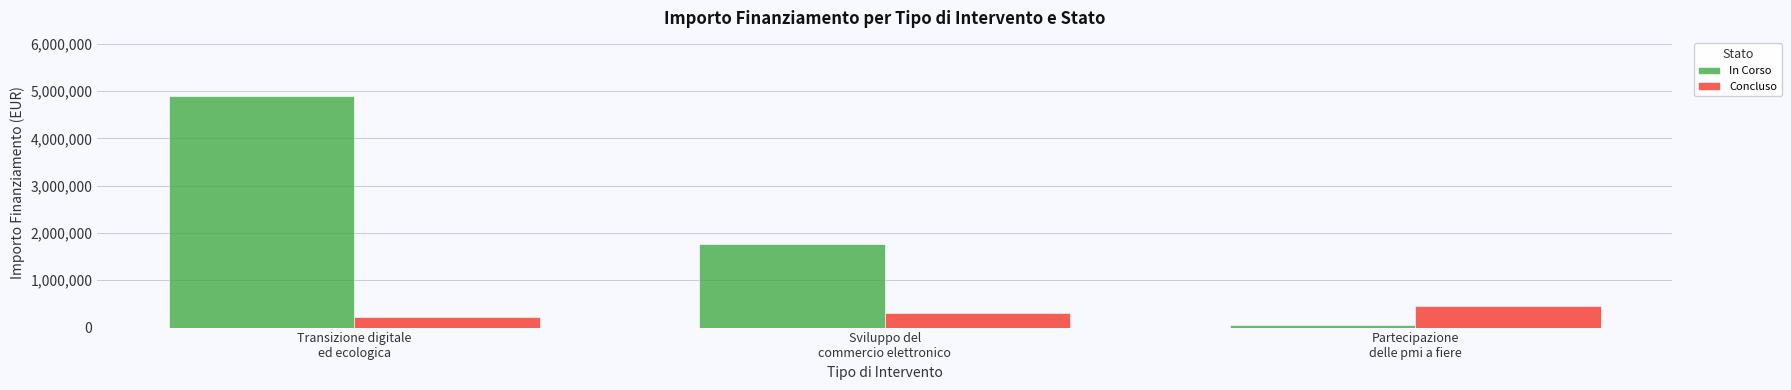

What position from the left is Transizione digitale
ed ecologica?

1